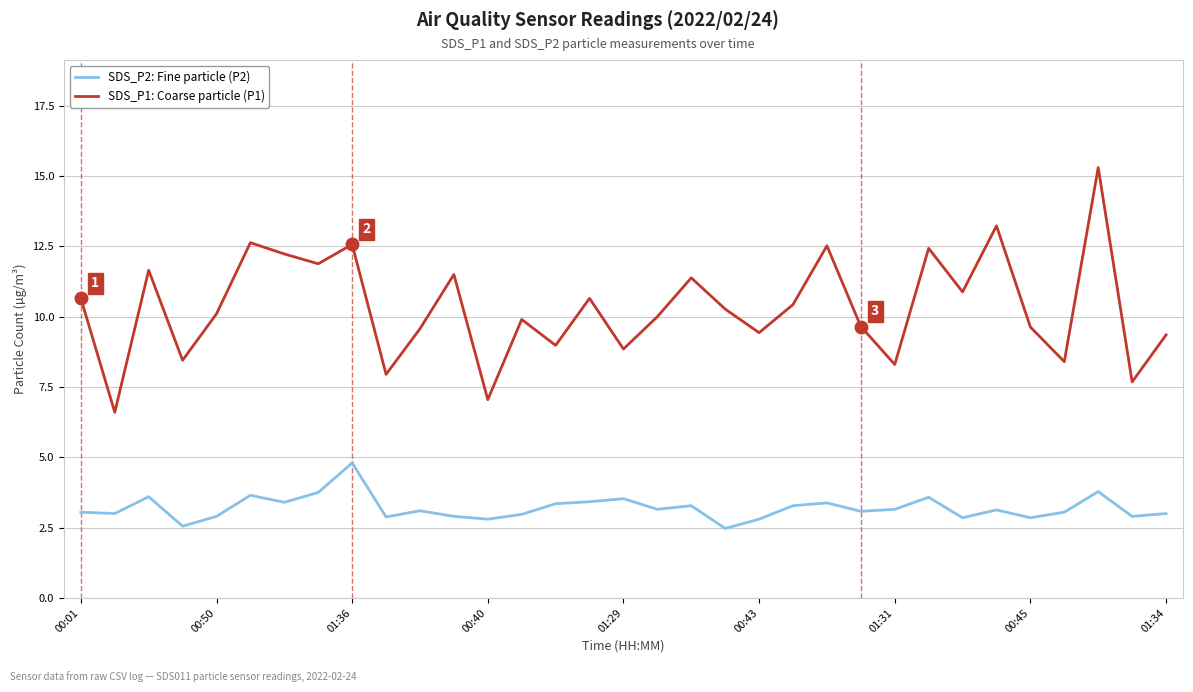

What is the lowest value of the SDS_P2: Fine particle (P2) series?

2.5